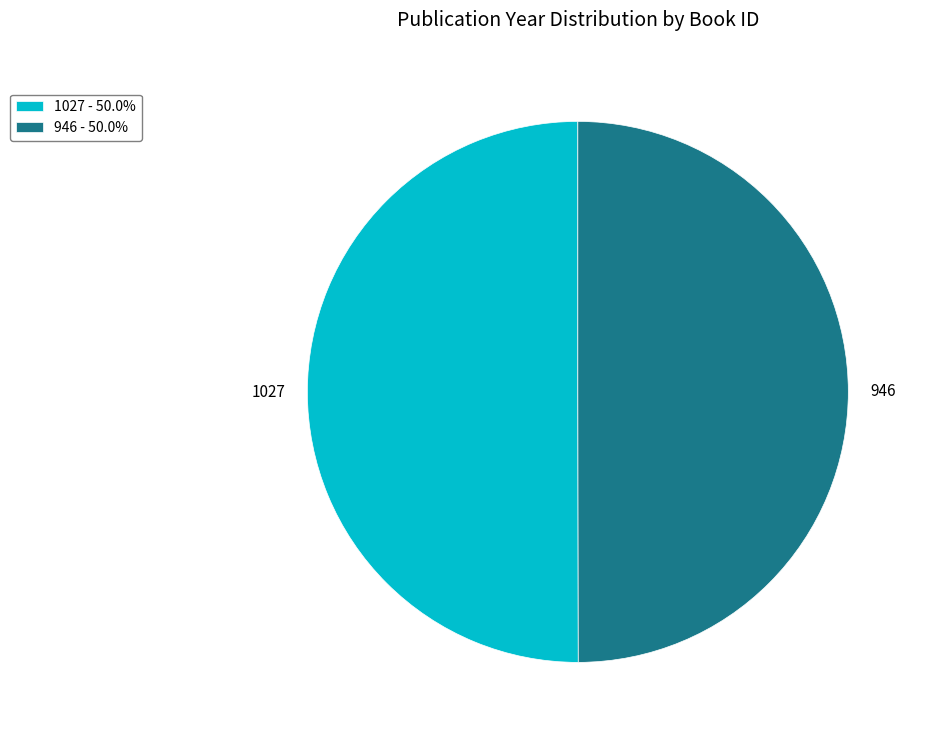

How many segments does this pie chart have?

2